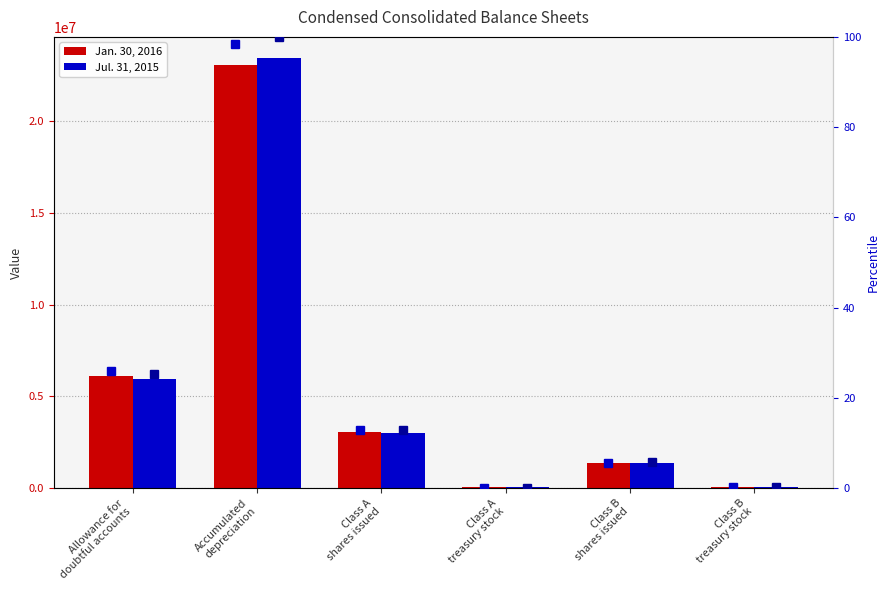

What is the average value of the percentile Jan series?

23.8